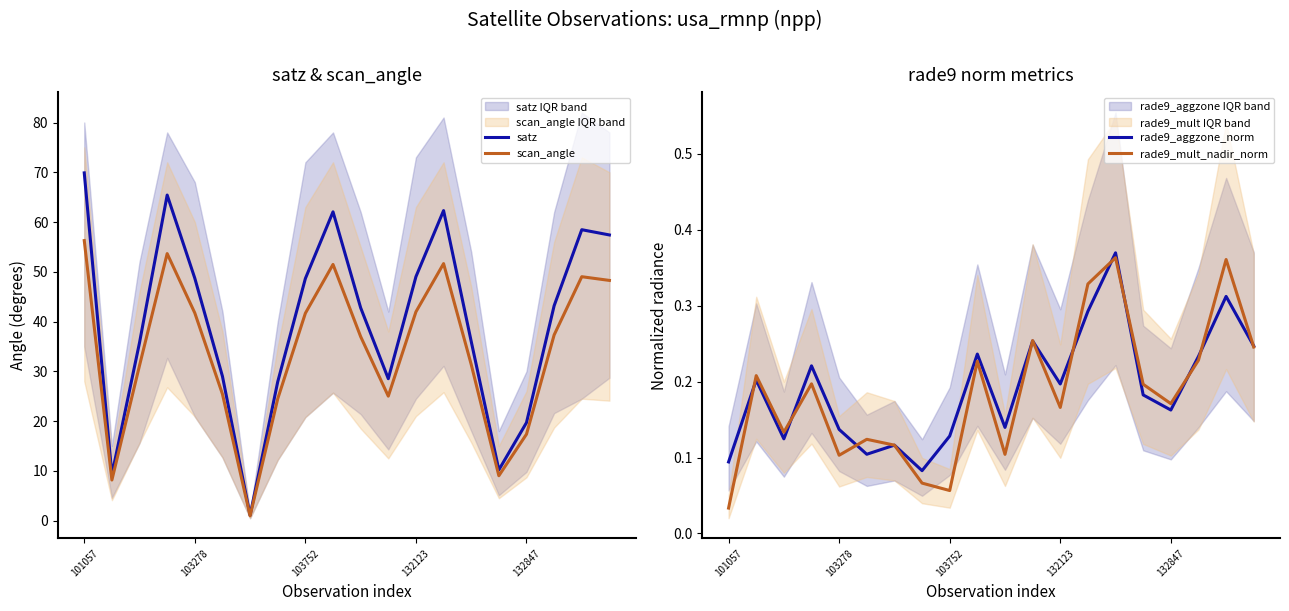

The value of scan_angle at 103278 is 41.7. True or false?

True